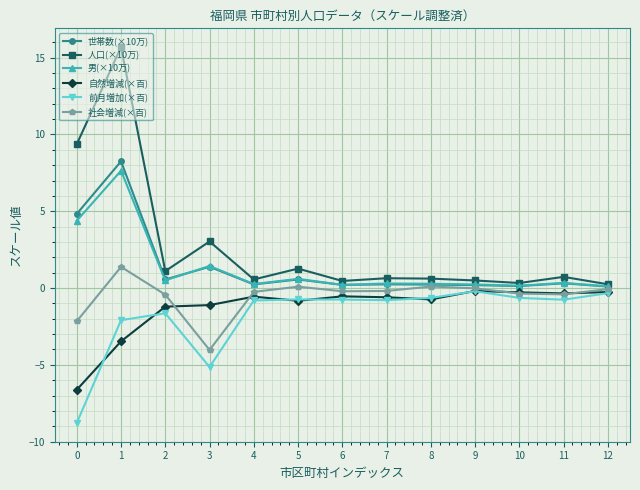

At how many categories does at least one series exceed 13?

1